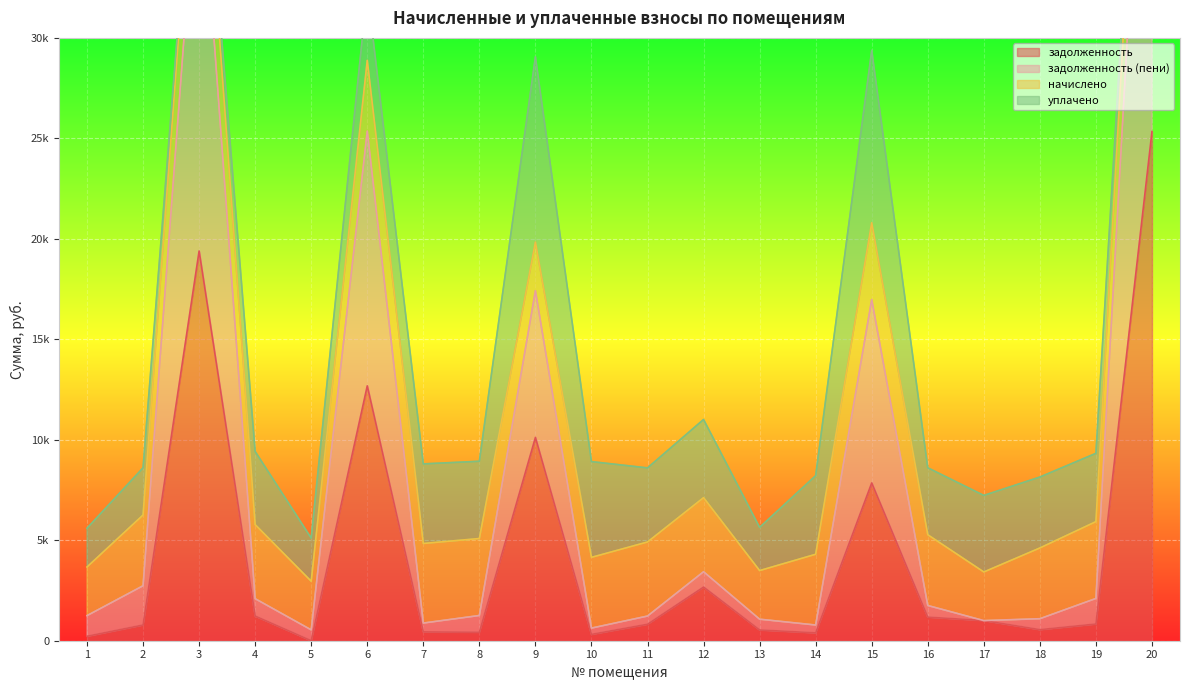

What is the value of the задолженность point at the 6th from the left?

12683.3